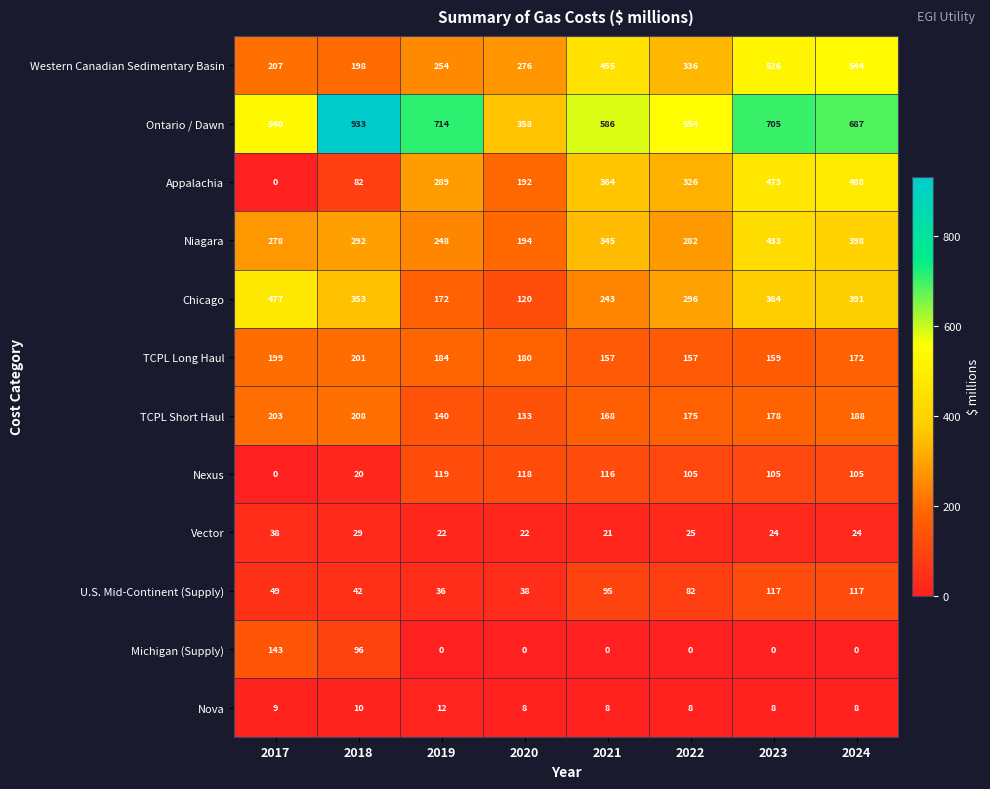

Which series changed the most between 2017 and 2021?

Appalachia